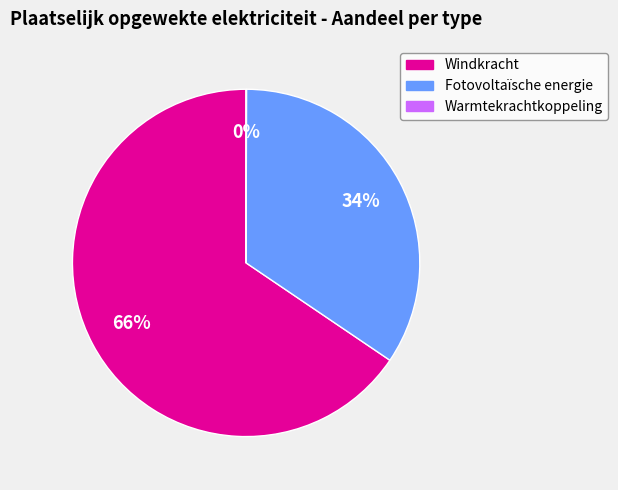

The Windkracht slice represents 72% of the pie. True or false?

False